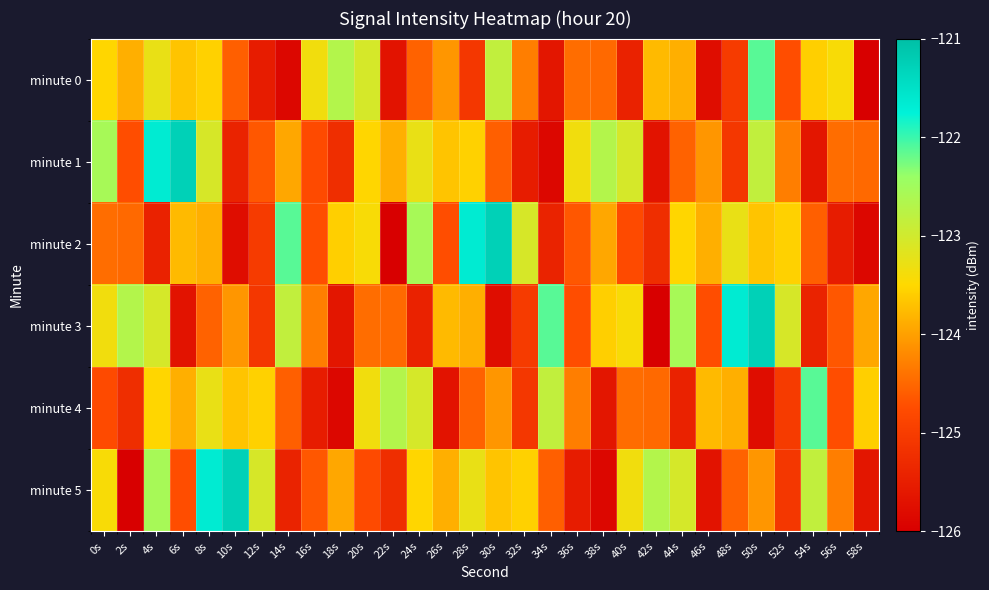

What is the spread (max minus min) of values at 48s?

3.4